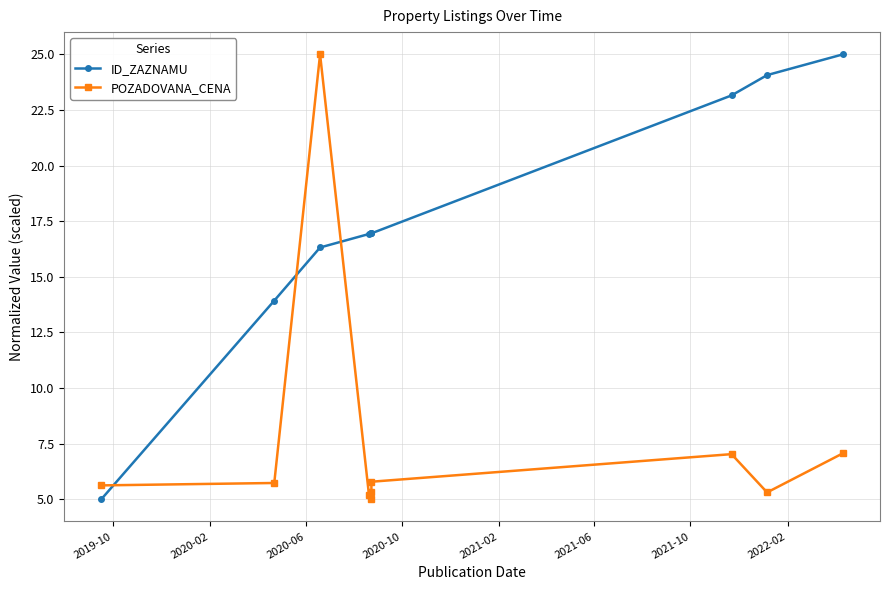

Which has a higher value, 2022-02 or 2020-06?

2022-02